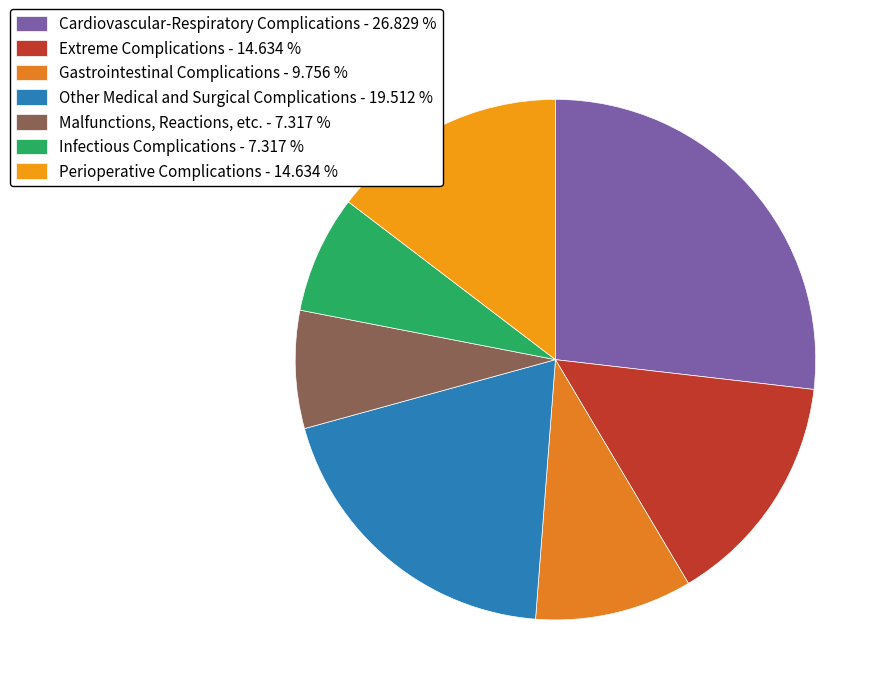

Which category has the biggest portion of the pie?

Cardiovascular-Respiratory Complications